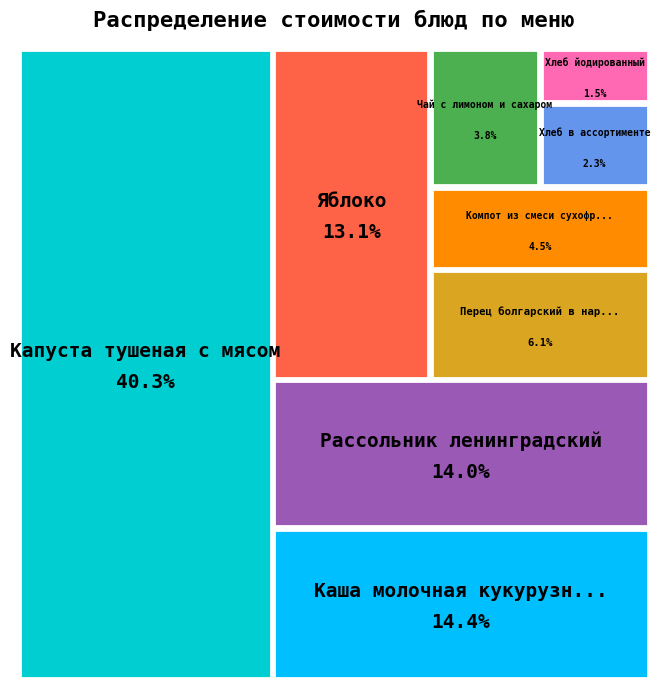

Is the sum of Компот из смеси сухофруктов and Перец болгарский в нарезке greater than half?

No